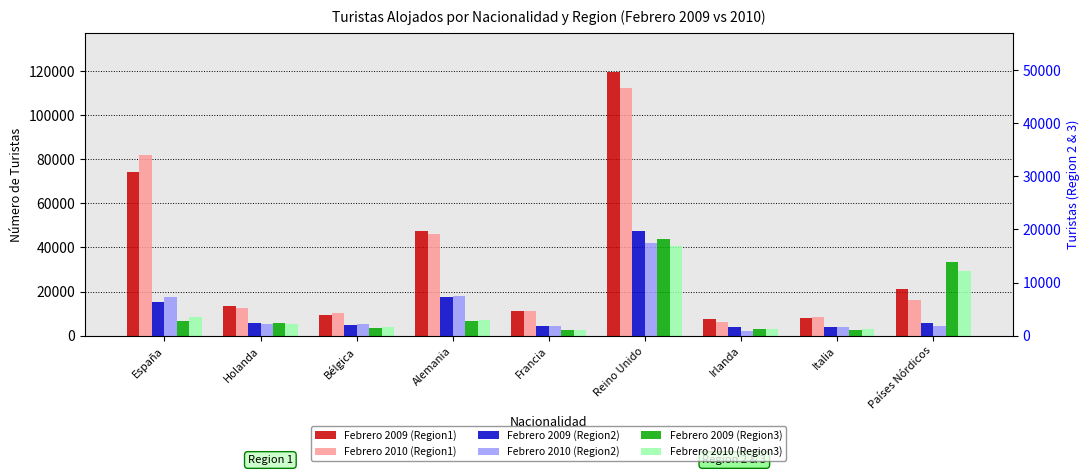

Which series has the largest range (max minus min)?

Febrero 2009 (Region1)